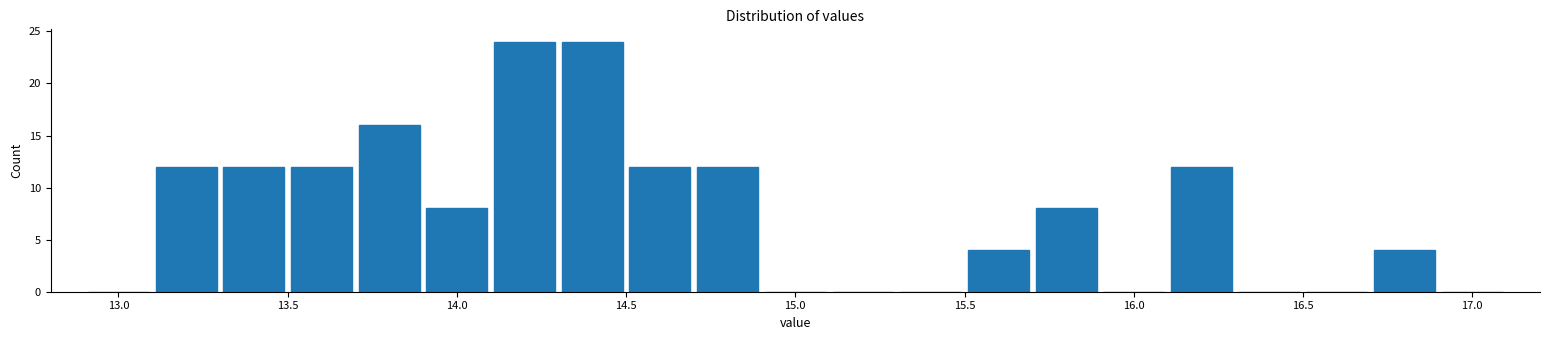

Reading left to right, transcribe this chart: for each bar, give the range it covers on the x-axis and its height. The values are not printed on the chart, so give them approximately, as read against the axis.

12.9 to 13.1: 0
13.1 to 13.3: 12
13.3 to 13.5: 12
13.5 to 13.7: 12
13.7 to 13.9: 16
13.9 to 14.1: 8
14.1 to 14.3: 24
14.3 to 14.5: 24
14.5 to 14.7: 12
14.7 to 14.9: 12
14.9 to 15.1: 0
15.1 to 15.3: 0
15.3 to 15.5: 0
15.5 to 15.7: 4
15.7 to 15.9: 8
15.9 to 16.1: 0
16.1 to 16.3: 12
16.3 to 16.5: 0
16.5 to 16.7: 0
16.7 to 16.9: 4
16.9 to 17.1: 0